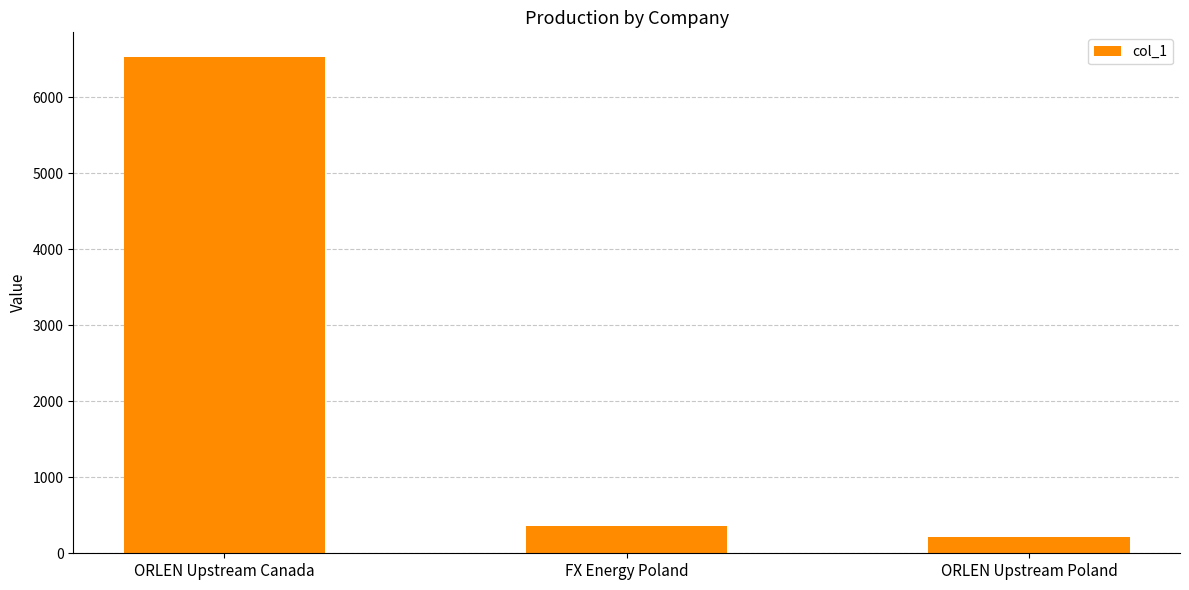

What is the label of the 3rd bar from the left?

ORLEN Upstream Poland